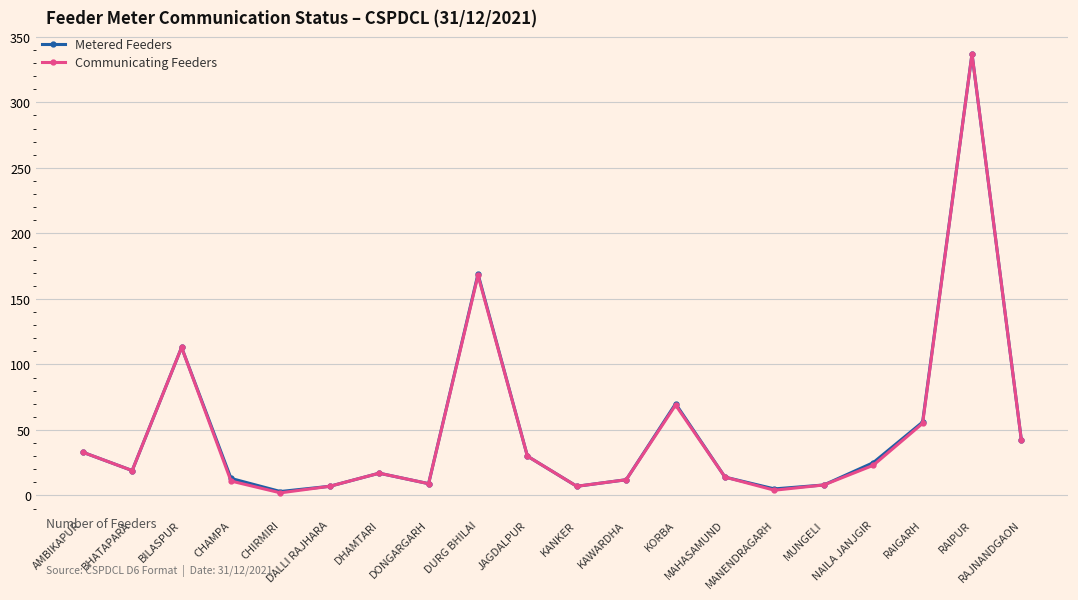

True or false: Metered Feeders has a value of 113 at BILASPUR.

True